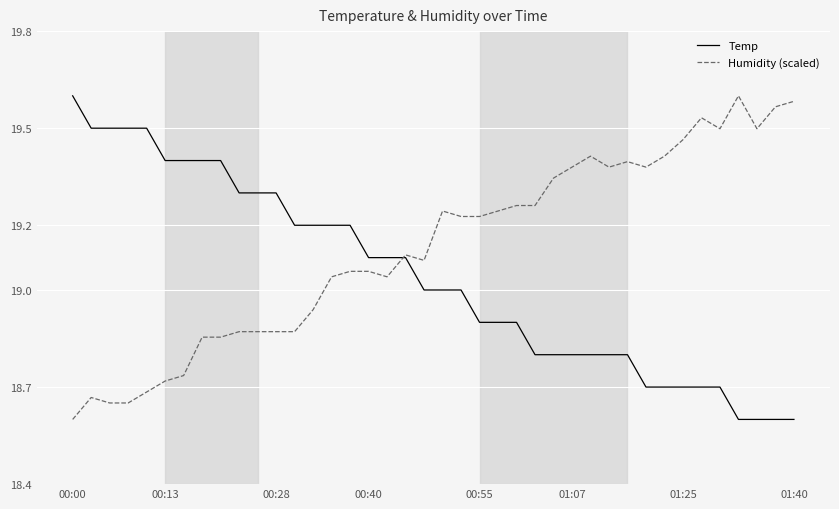

How many lines are shown in the chart?

2